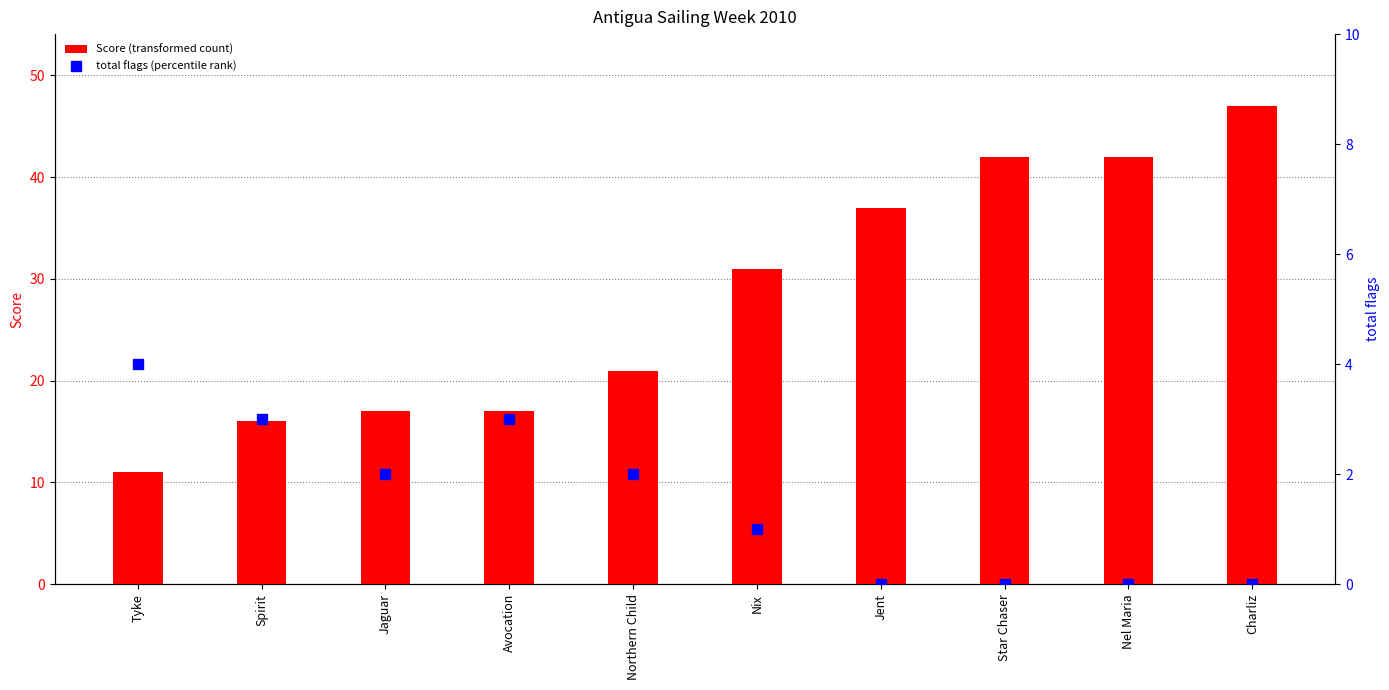

Between Spirit and Avocation, which is larger?

Avocation